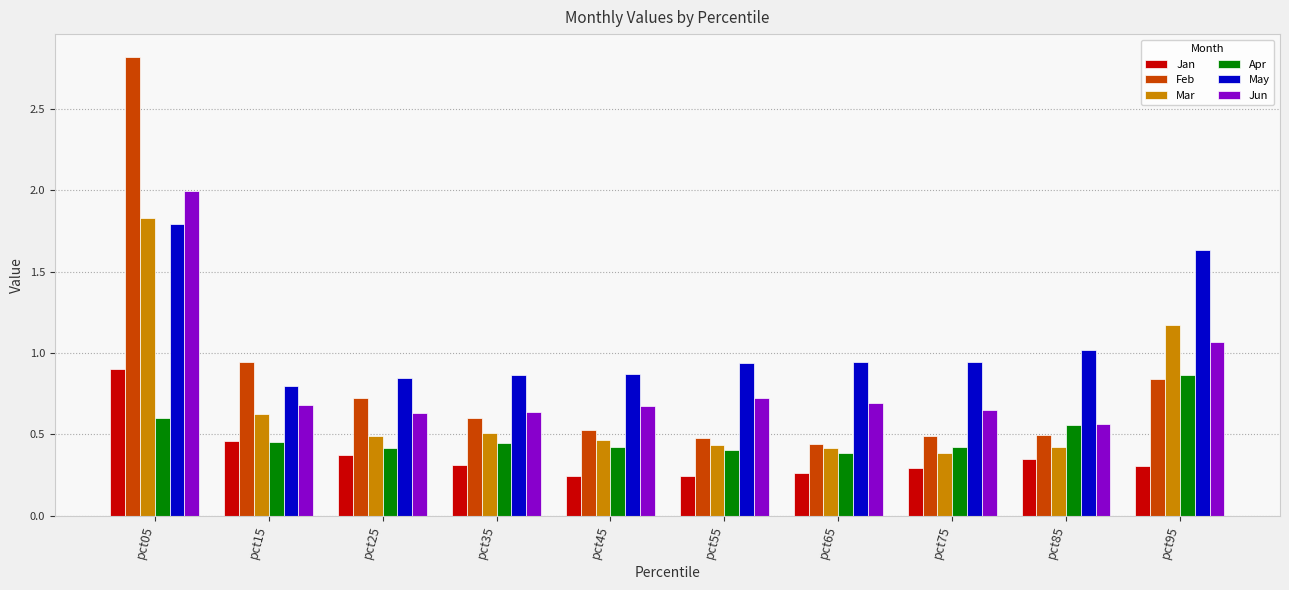

Count the number of categories in the chart.

10